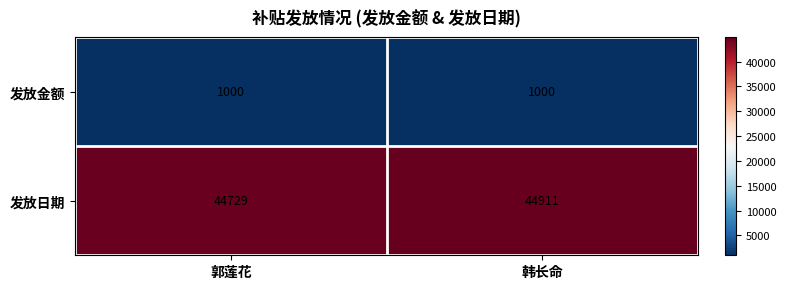

What is the sum of the 发放金额 values at 韩长命 and 郭莲花?

2000